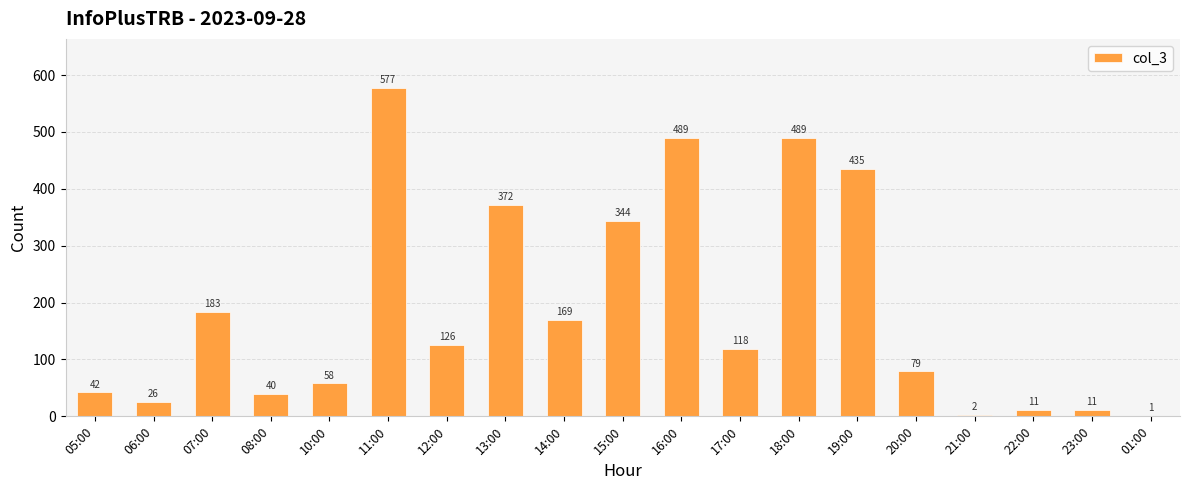

Is it true that the value at 16:00 is 831?

False